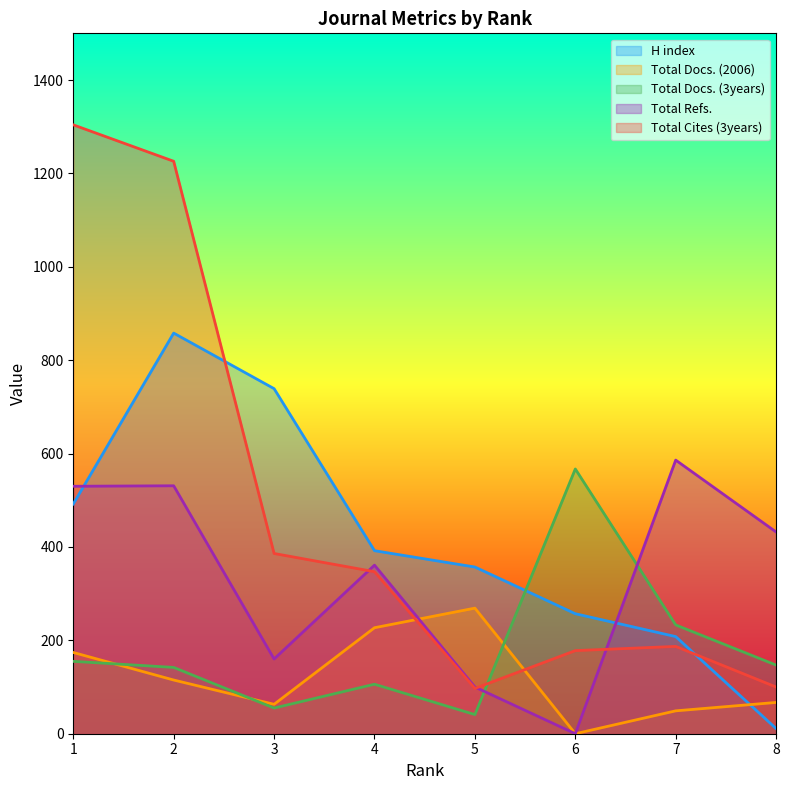

What is the difference between the Total Cites (3years) values at 7 and 6?

9